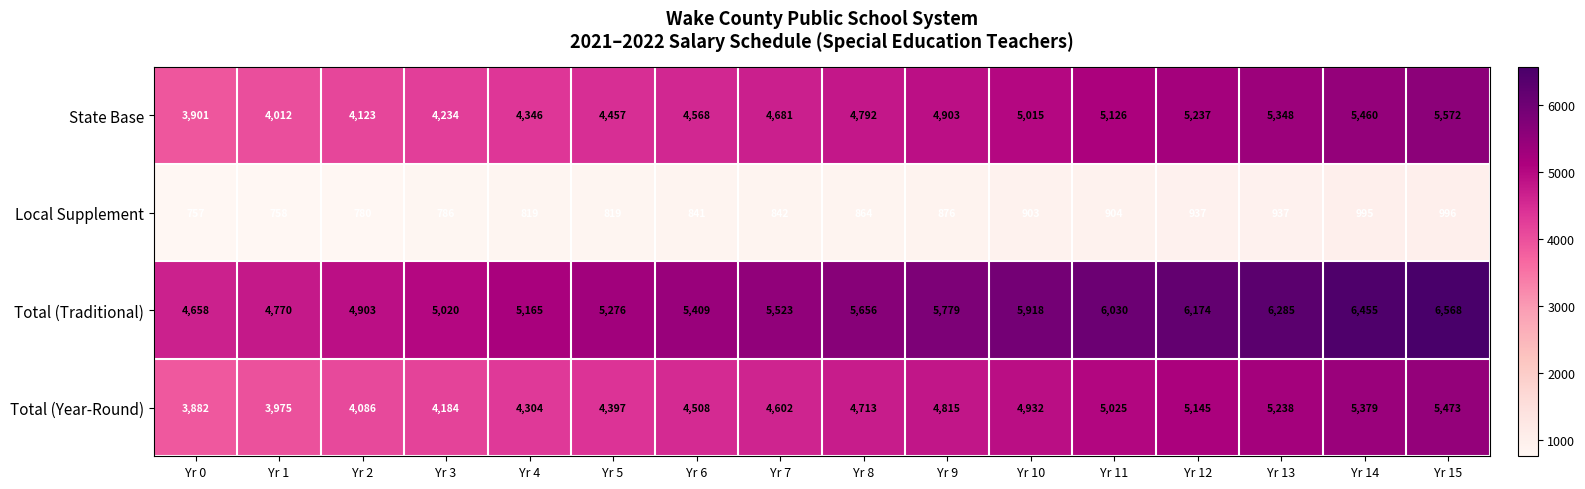

Which category has the highest value across all series?

Yr 15